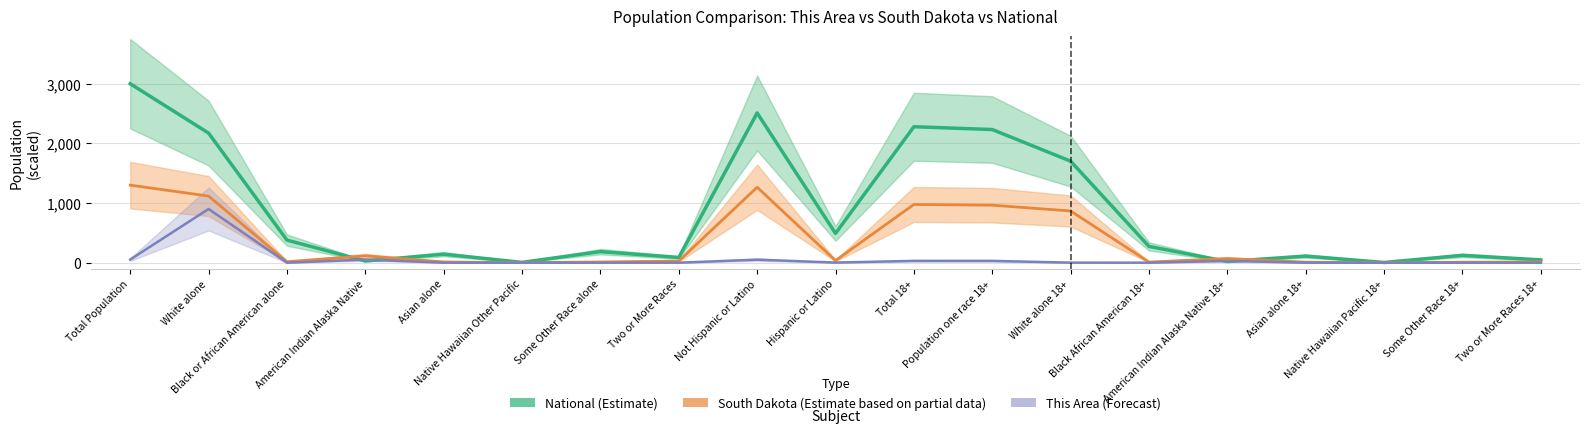

At White alone, list the series in order from largest to smallest.

National (Estimate), South Dakota (Estimate based on partial data), This Area (Forecast)